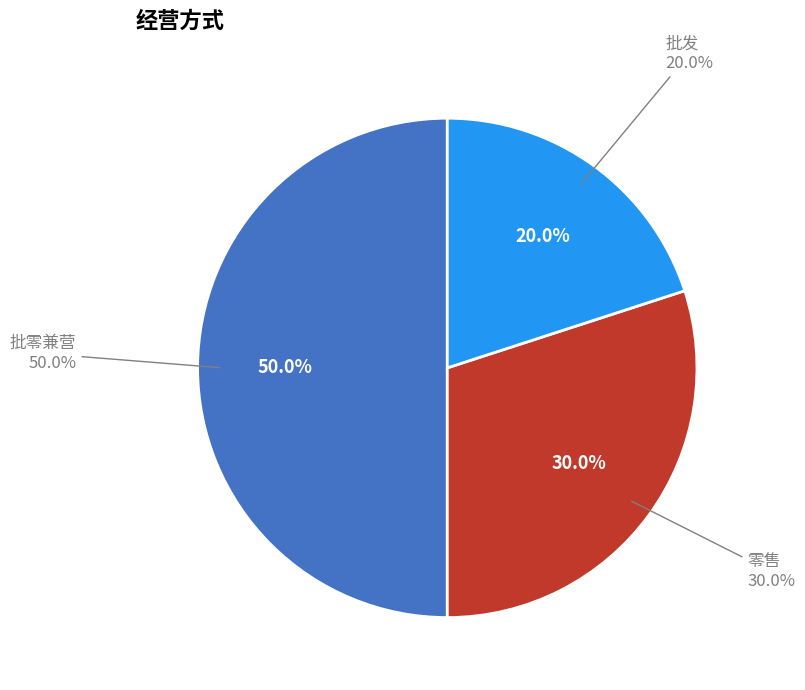

What is the smallest slice in the pie chart?

批发